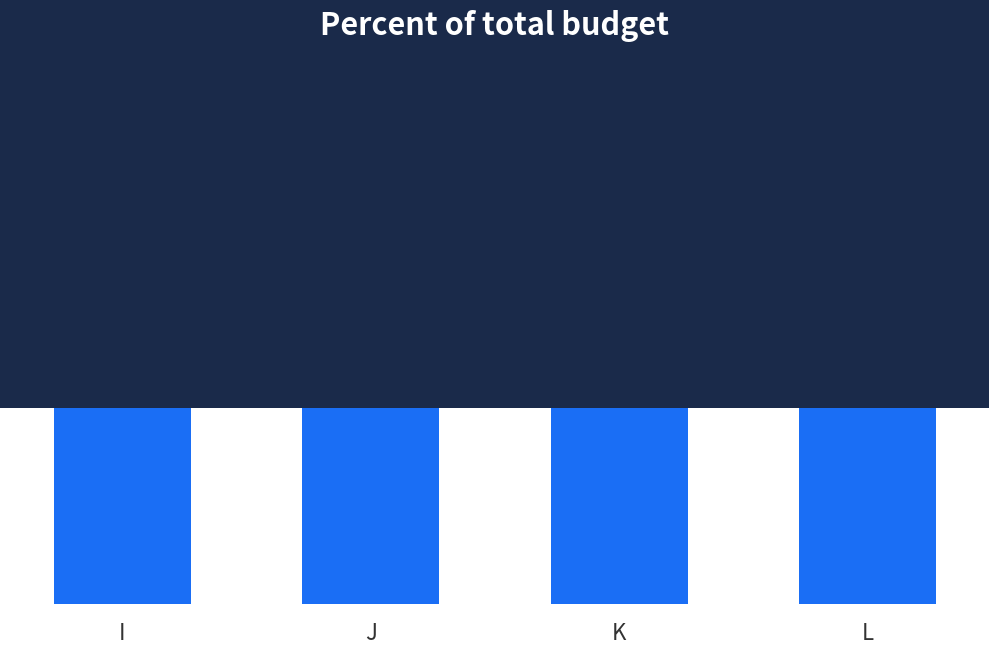

True or false: the data shows 30 at K.

True